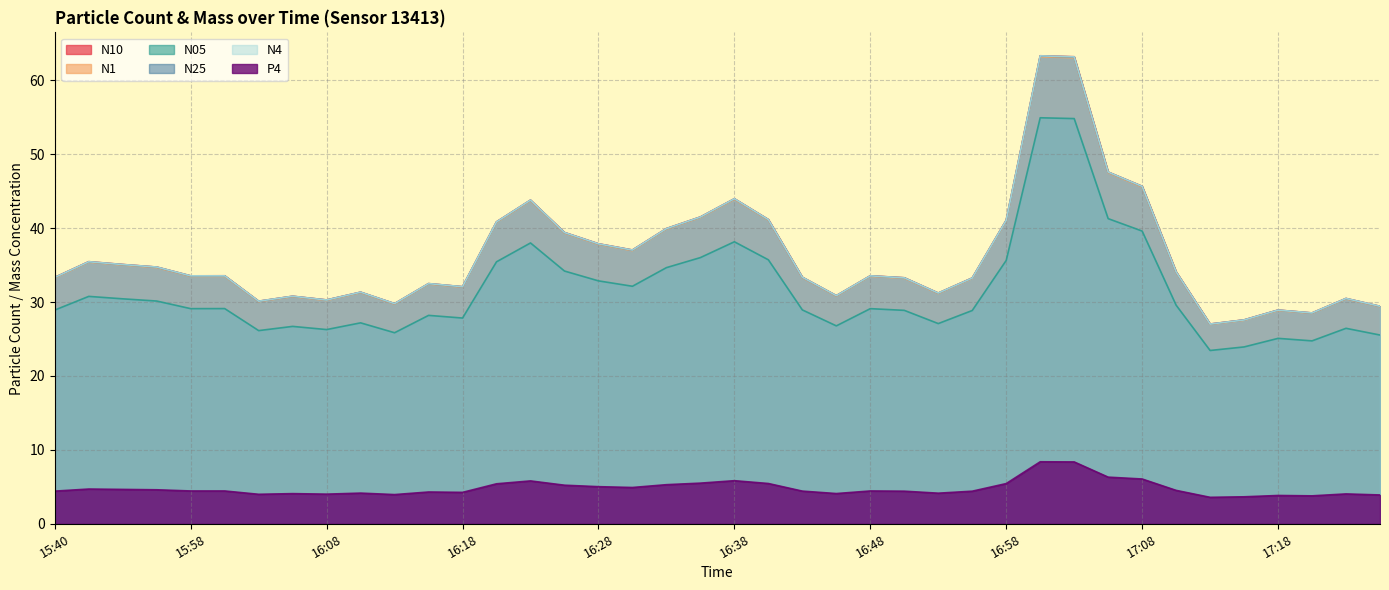

True or false: N1 and P4 cross at least once.

False